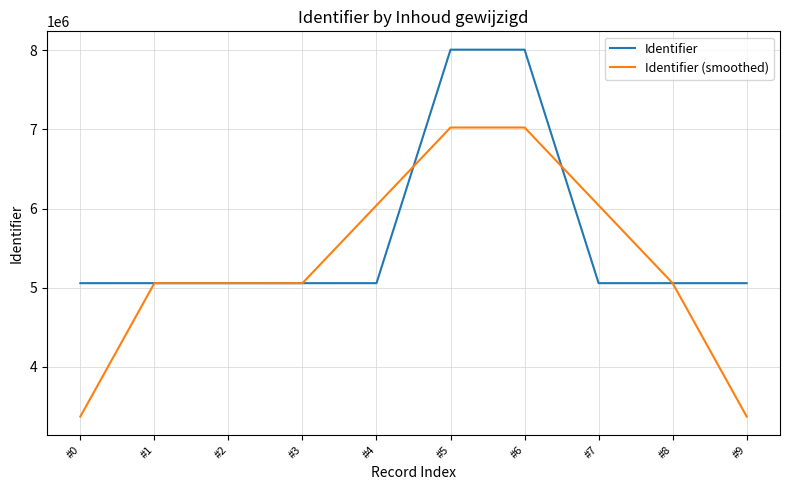

Rank the series by their average value, from lowest to highest.

Identifier (smoothed), Identifier